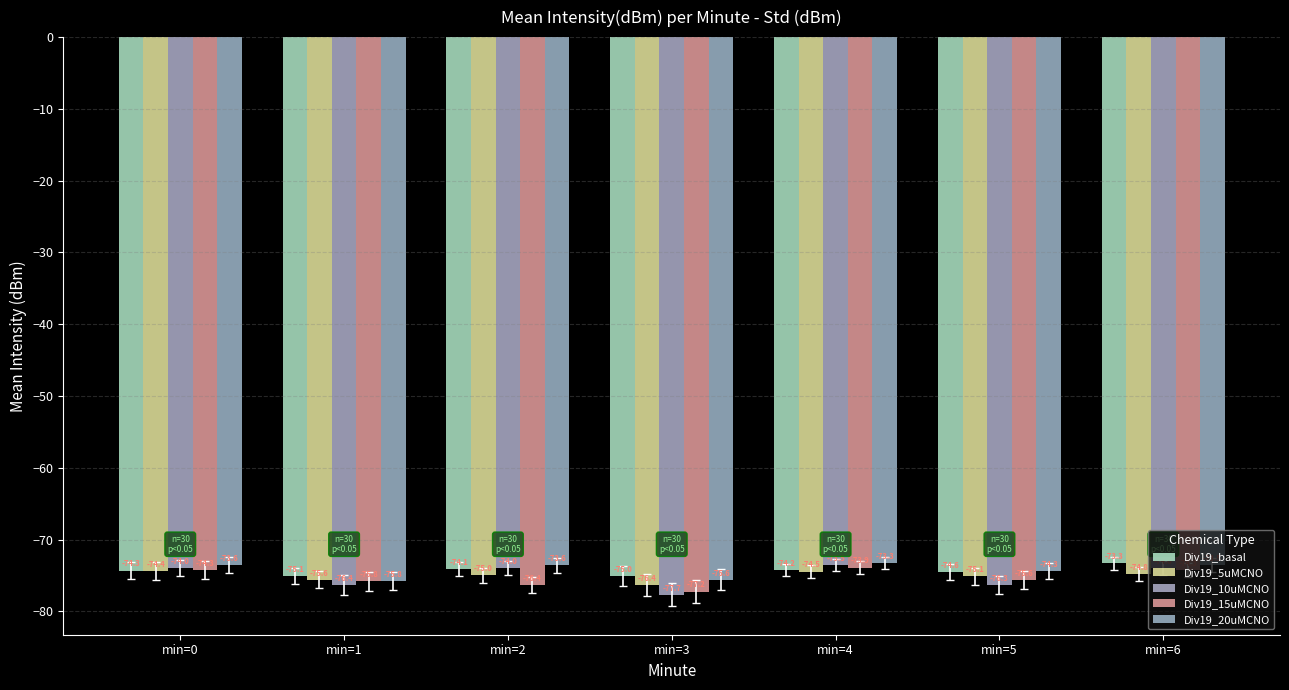

Reading left to right, extract all data points from this chart.

Div19_basal: min=0=-74.3	min=1=-75.1	min=2=-74.1	min=3=-75.0	min=4=-74.2	min=5=-74.6	min=6=-73.3
Div19_5uMCNO: min=0=-74.4	min=1=-75.6	min=2=-75.0	min=3=-76.4	min=4=-74.5	min=5=-75.1	min=6=-74.8
Div19_10uMCNO: min=0=-74.0	min=1=-76.4	min=2=-74.0	min=3=-77.7	min=4=-73.5	min=5=-76.3	min=6=-74.0
Div19_15uMCNO: min=0=-74.3	min=1=-75.8	min=2=-76.4	min=3=-77.2	min=4=-73.9	min=5=-75.6	min=6=-74.3
Div19_20uMCNO: min=0=-73.6	min=1=-75.8	min=2=-73.6	min=3=-75.6	min=4=-73.3	min=5=-74.3	min=6=-73.5